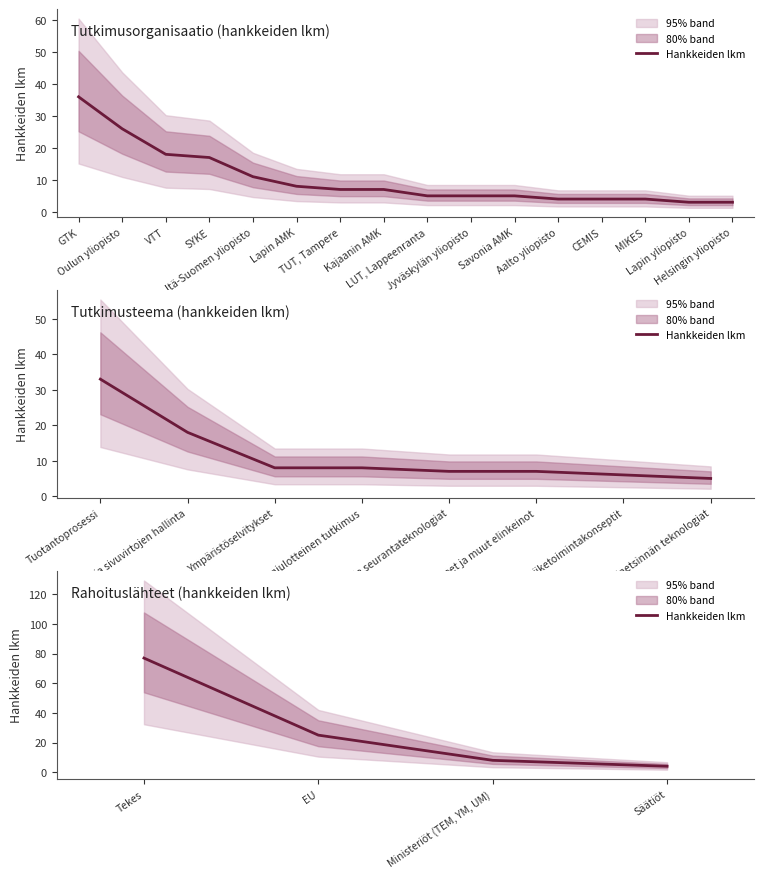

What position from the left is Säätiöt?

4